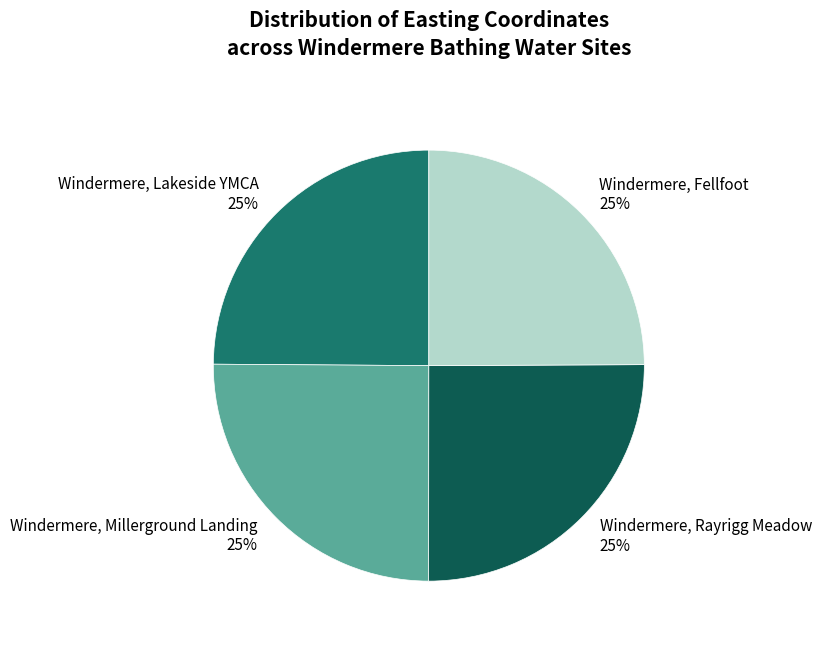

To the nearest percent, what portion does Windermere, Lakeside YMCA represent?

25%